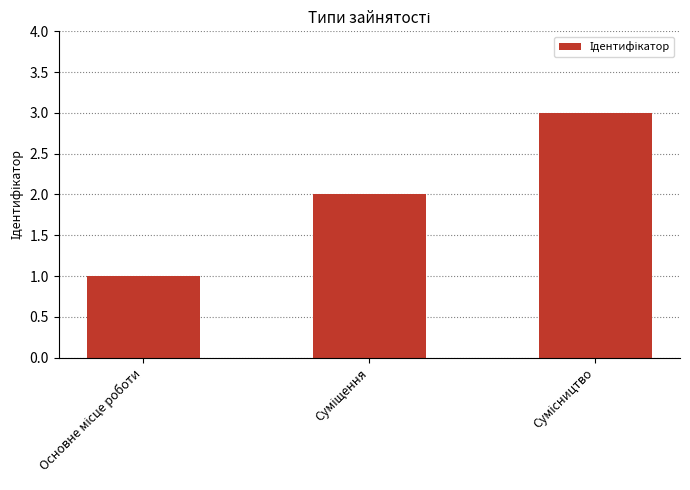

Are the bars grouped side by side (vs. stacked)?

No